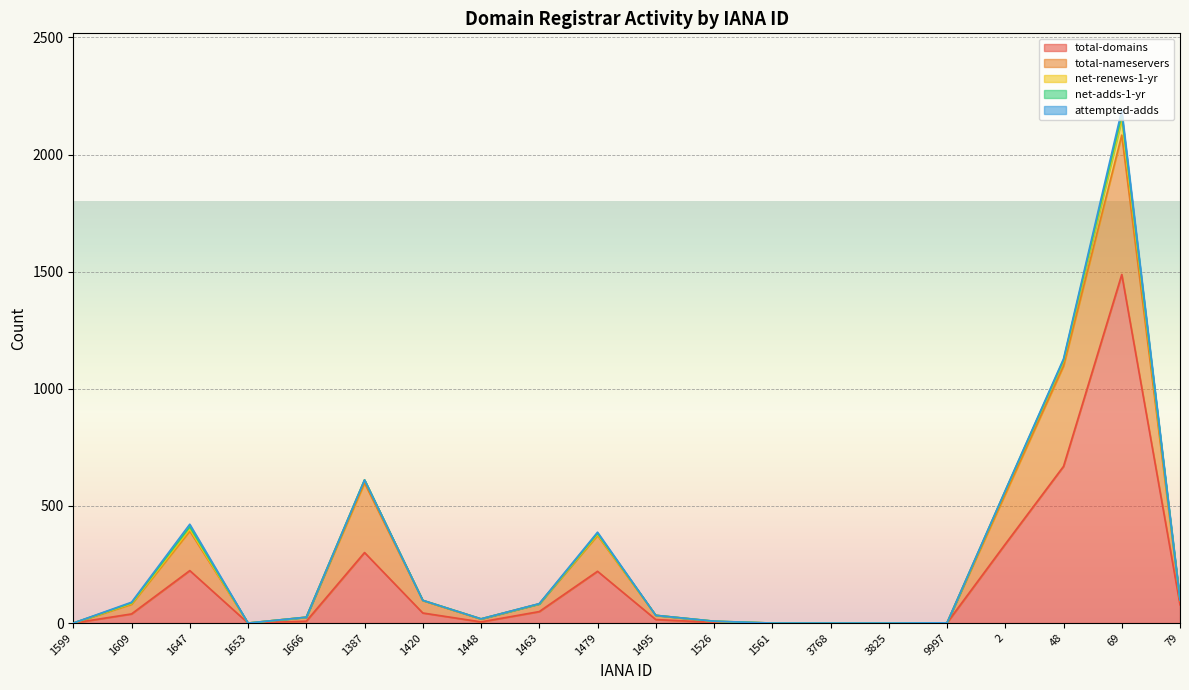

What value does the net-renews-1-yr series have at 1479, to the nearest 5?

5